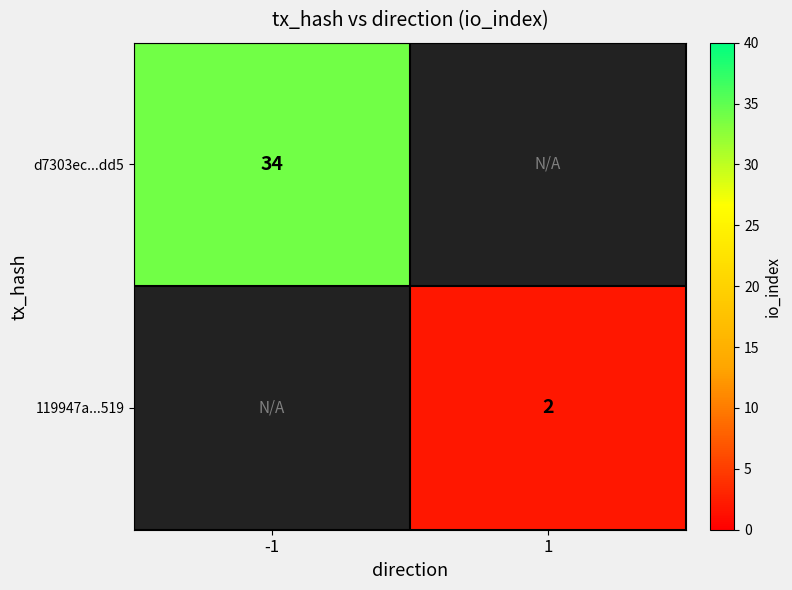

True or false: 119947a...519 has a value of 0.9 at 1.

False